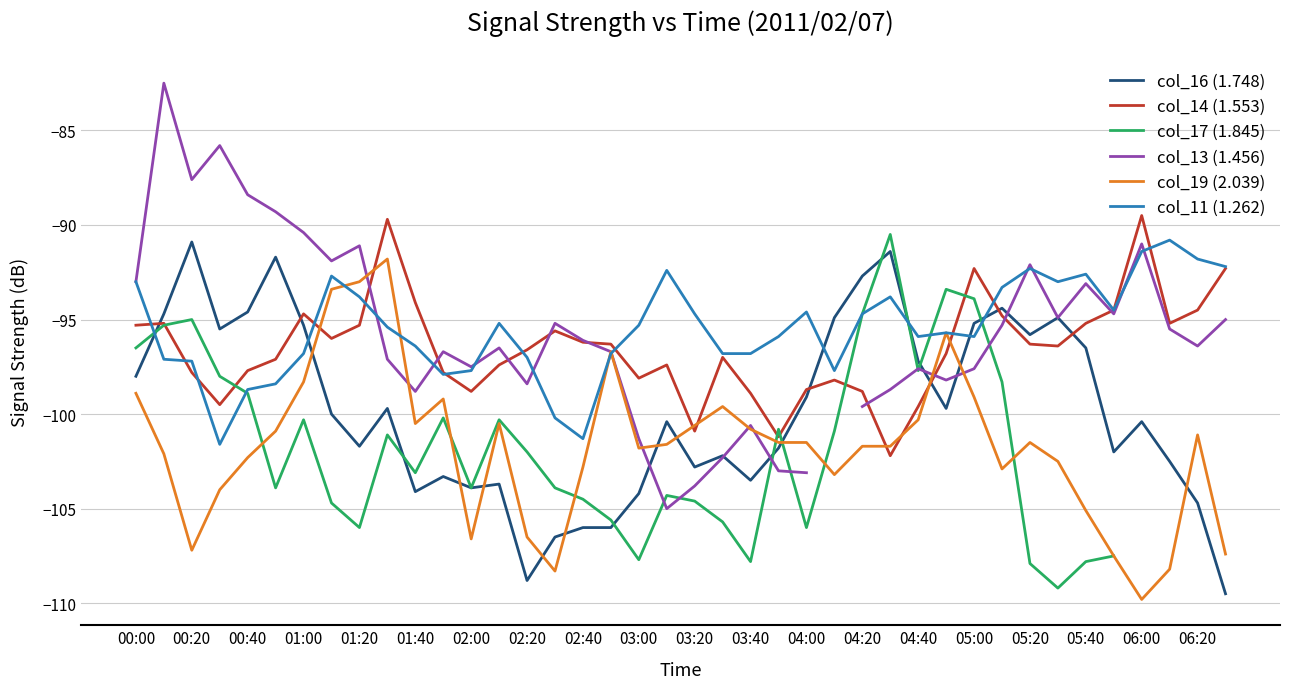

What is the highest value of the col_11 (1.262) series?

-90.8